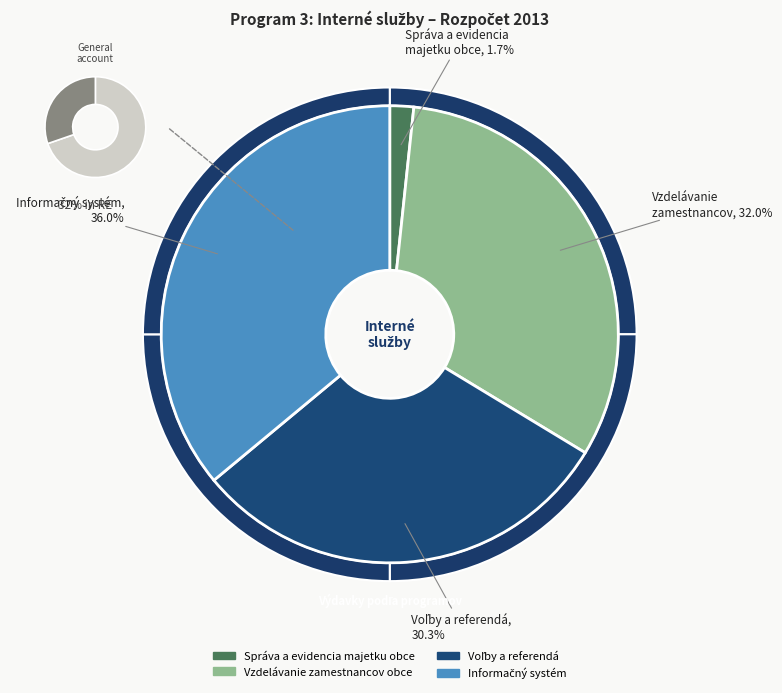

Between Správa a evidencia majetku obce and Informačný systém, which is larger?

Informačný systém